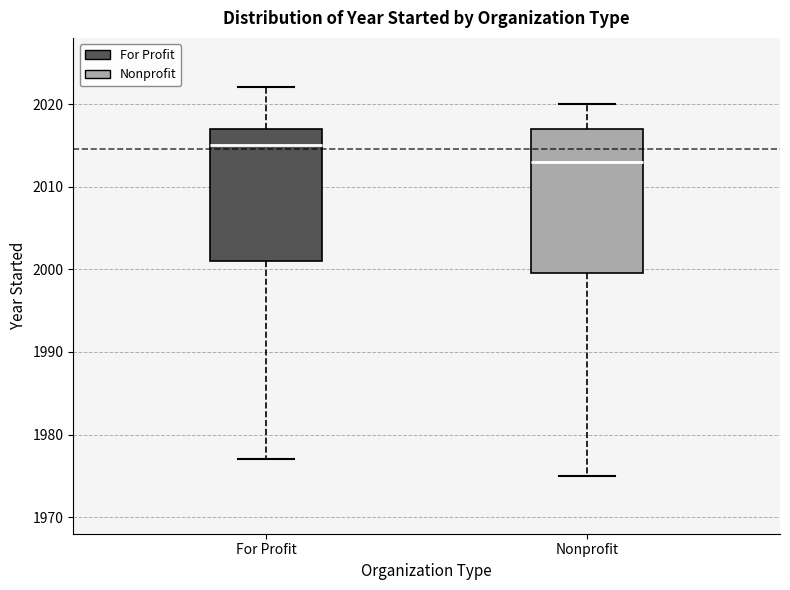

Reading left to right, transcribe this box plot: for each box, give where its median line is, the range the box spans, and where its two whiskers end, as read against the y-axis. The values are not printed on the chart, so give them approximately, as read against the axis.

For Profit: median 2015, box 2001 to 2017, whiskers 1977 to 2022
Nonprofit: median 2013, box 2000 to 2017, whiskers 1975 to 2020